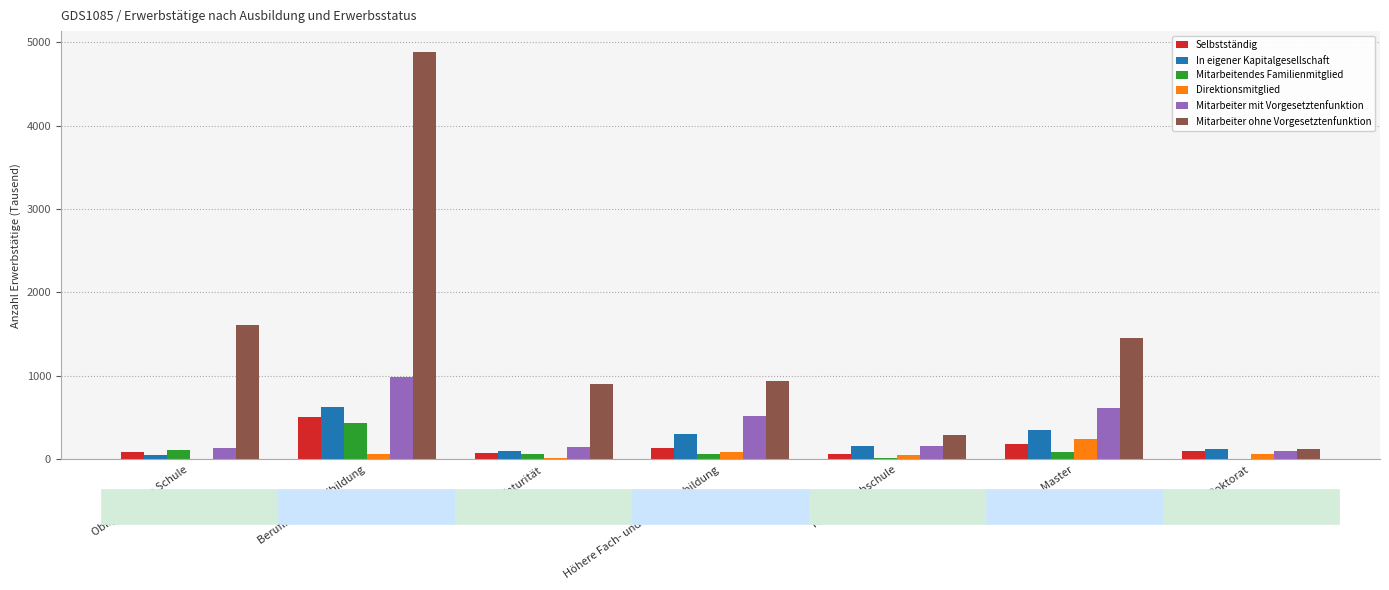

How many groups of bars are there?

7